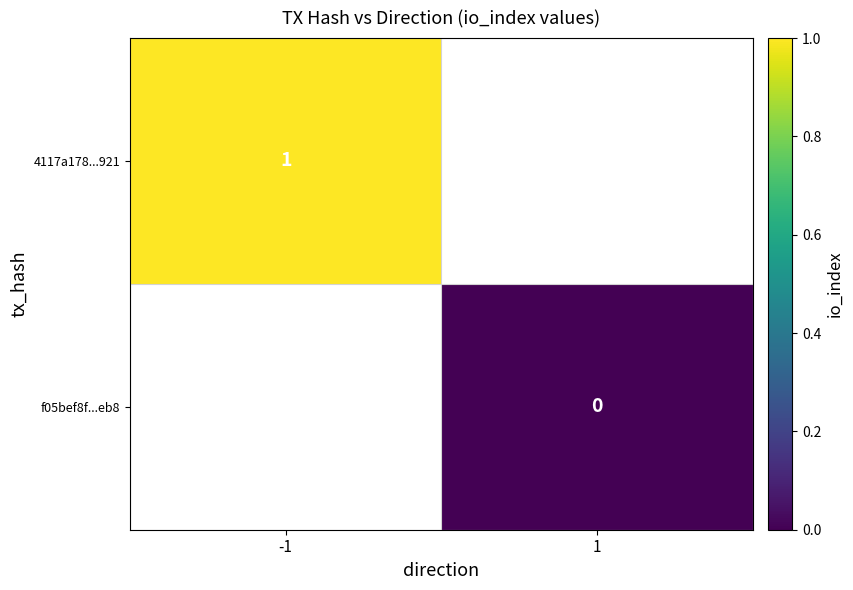

How many distinct data groups are displayed?

2